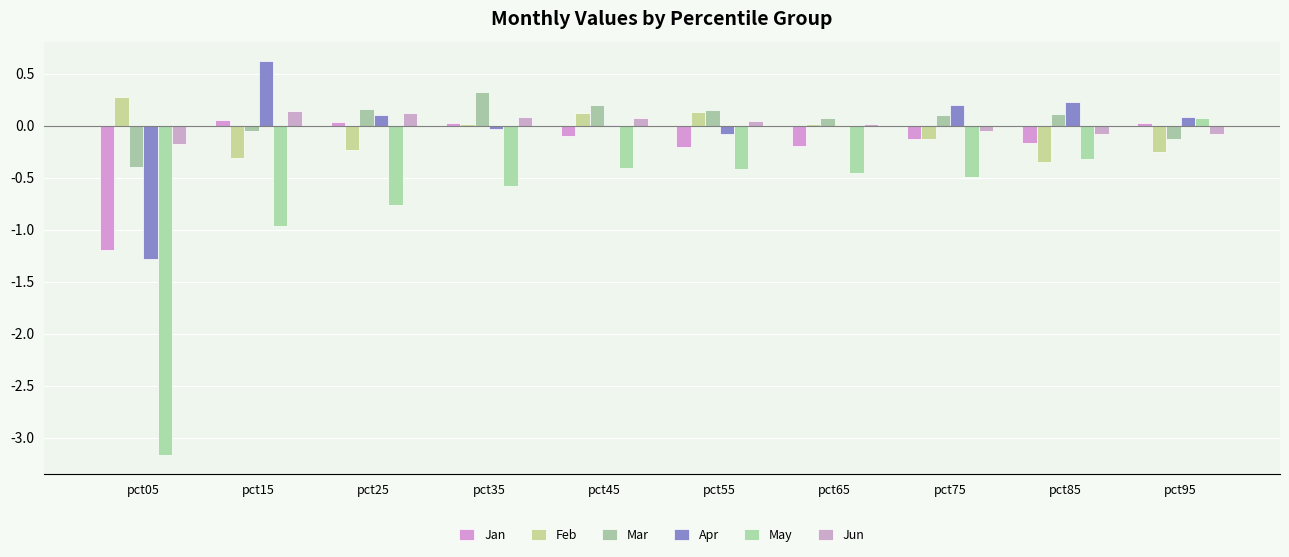

Are the bars grouped side by side (vs. stacked)?

Yes